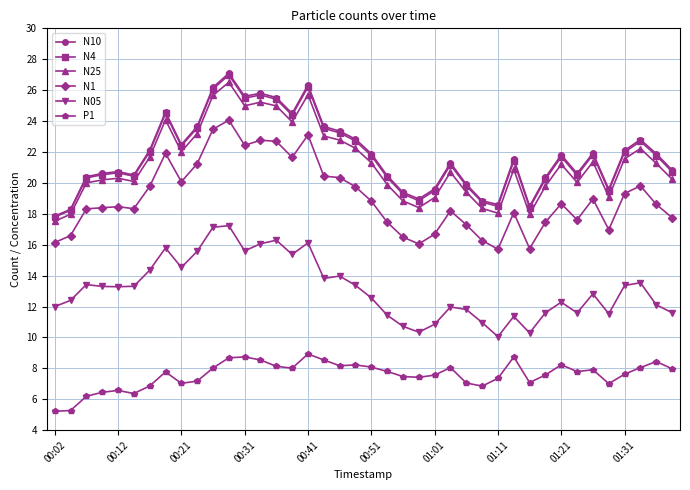

What is the value of the P1 point at the 2nd from the left?

5.3